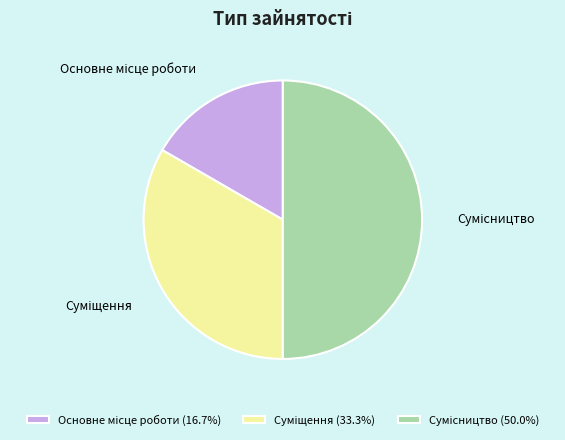

Between Сумісництво and Суміщення, which is larger?

Сумісництво